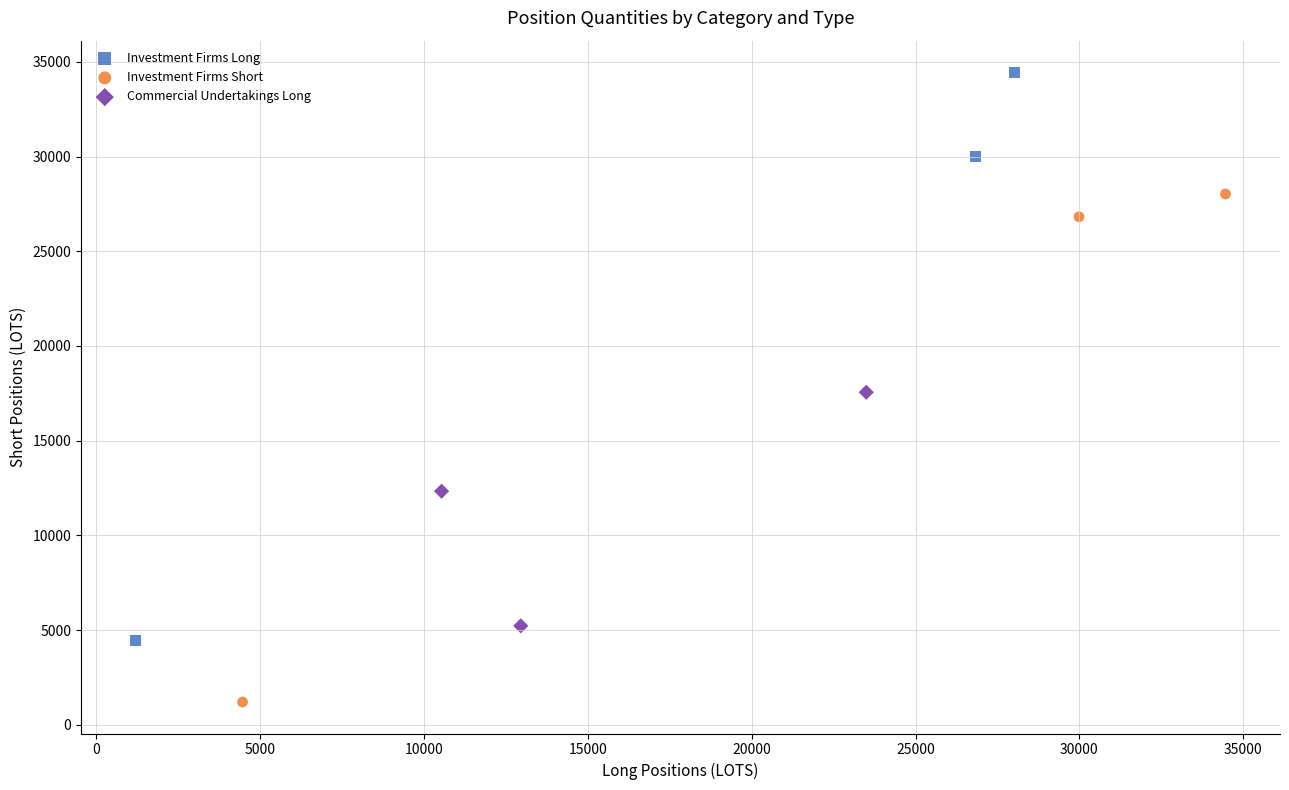

What are all the series names shown in the legend?

Investment Firms Long, Investment Firms Short, Commercial Undertakings Long